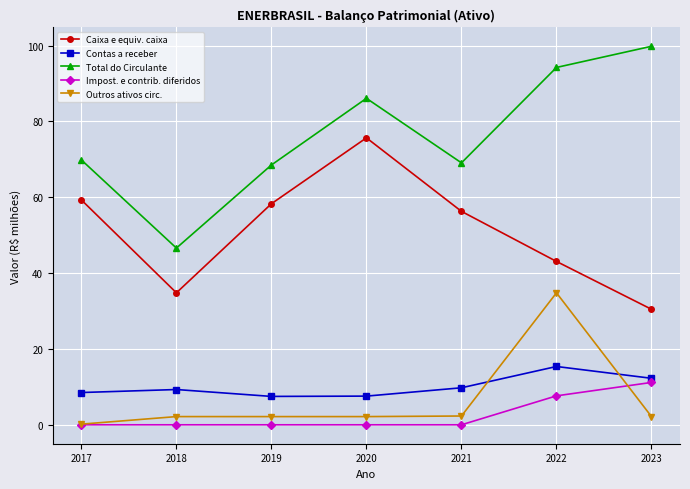

What are all the series names shown in the legend?

Caixa e equiv. caixa, Contas a receber, Total do Circulante, Impost. e contrib. diferidos, Outros ativos circ.